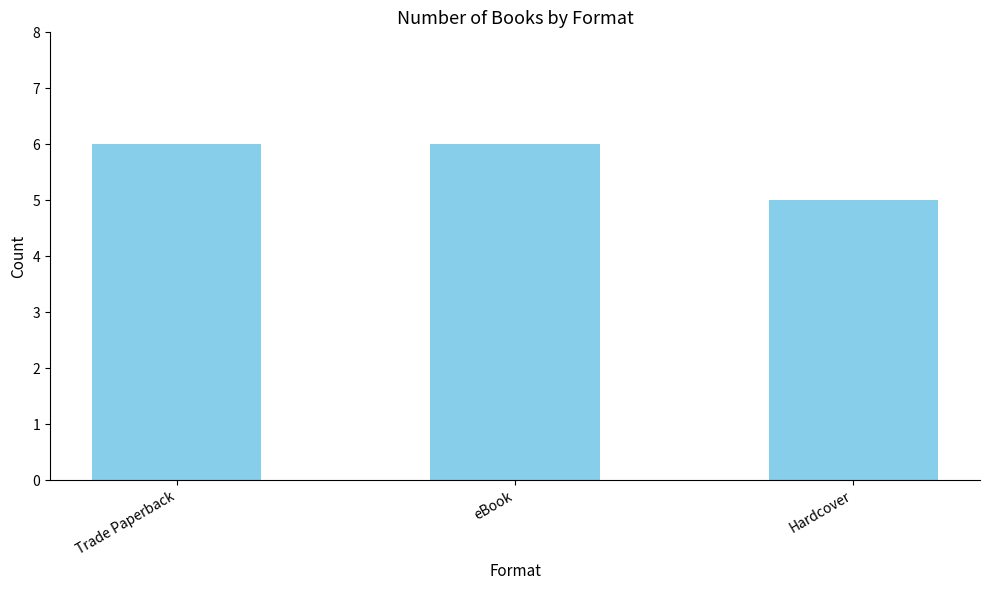

What is the smallest value displayed?

5